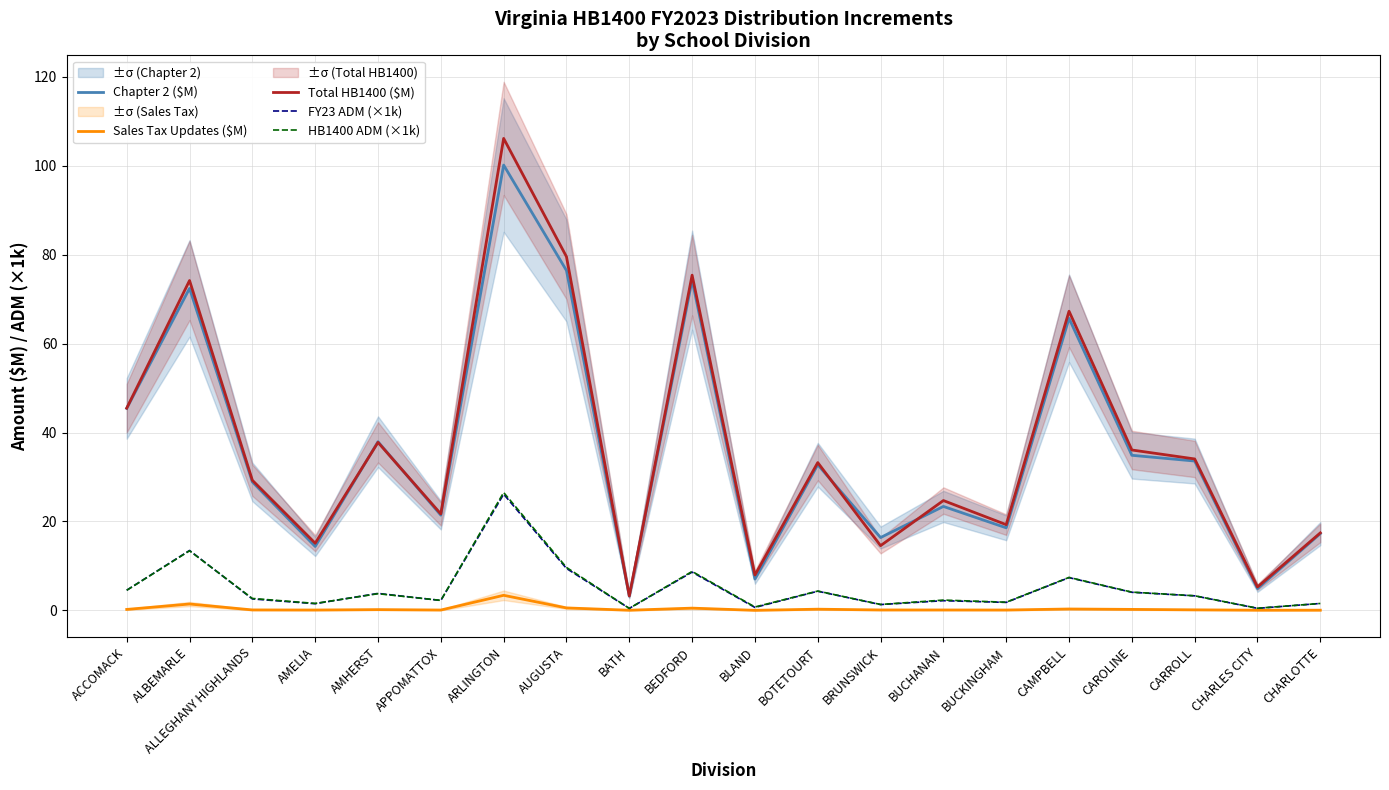

The value of Sales Tax Updates ($M) at CAMPBELL is 0.5. True or false?

False